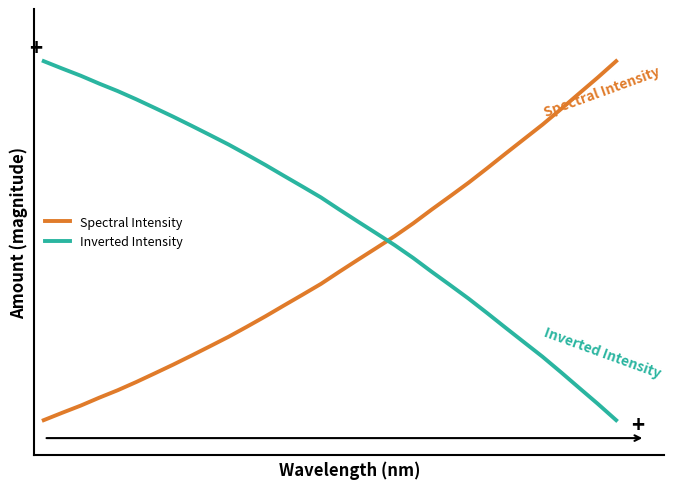

What are all the series names shown in the legend?

Spectral Intensity, Inverted Intensity